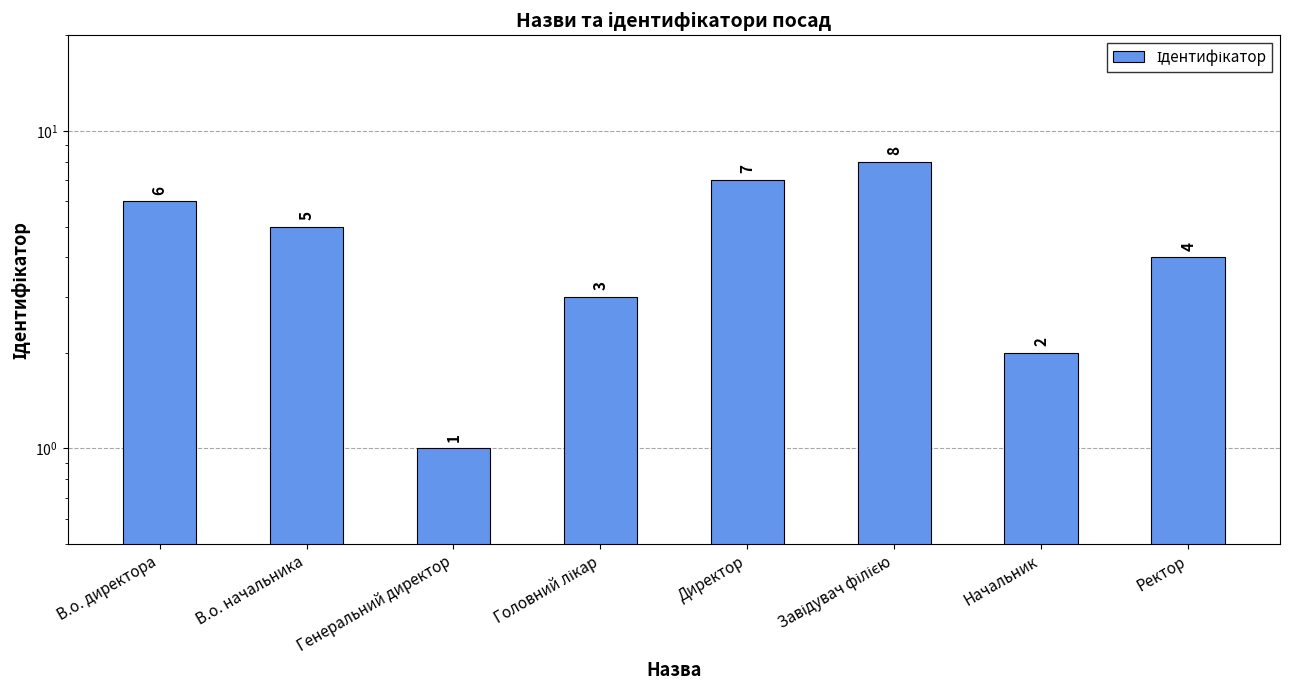

How many distinct data groups are displayed?

1